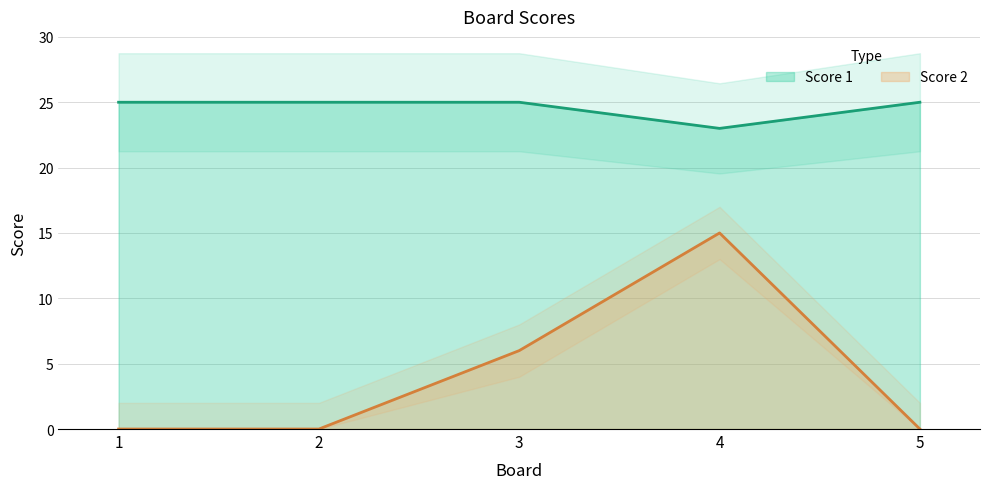

Does the chart have visible grid lines?

Yes